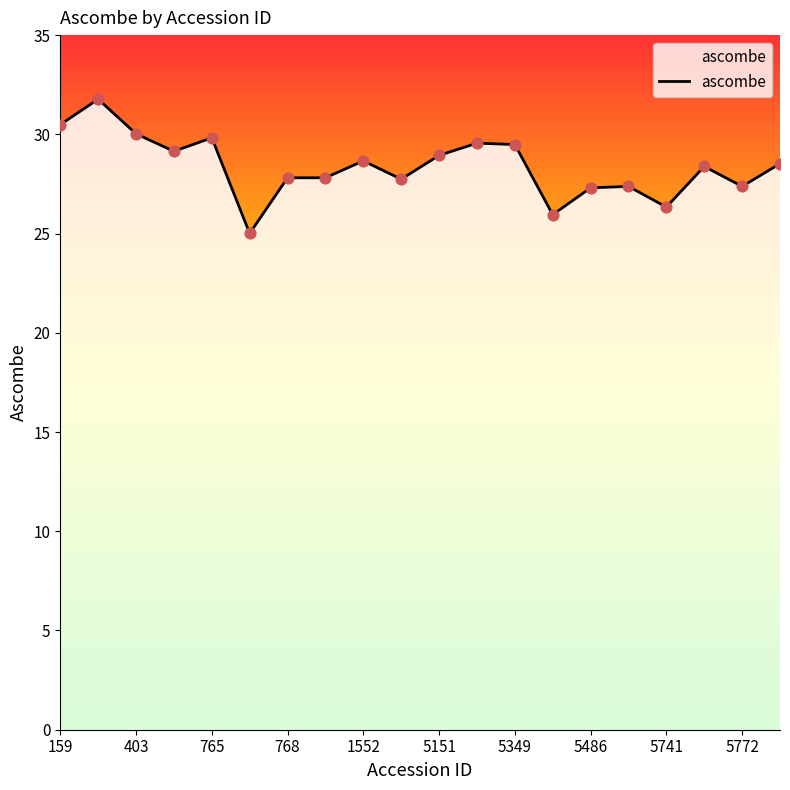

What is the smallest value displayed?

25.0